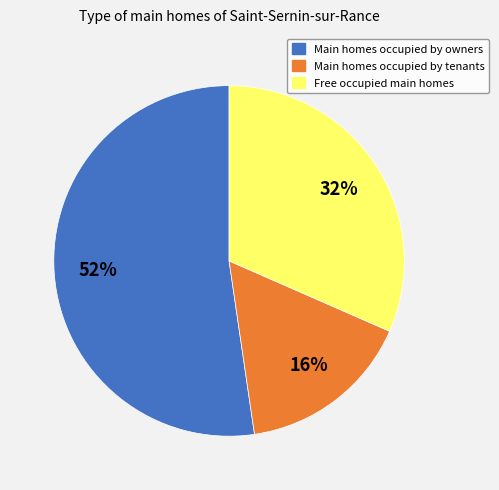

To the nearest percent, what is the average slice percentage?

33%